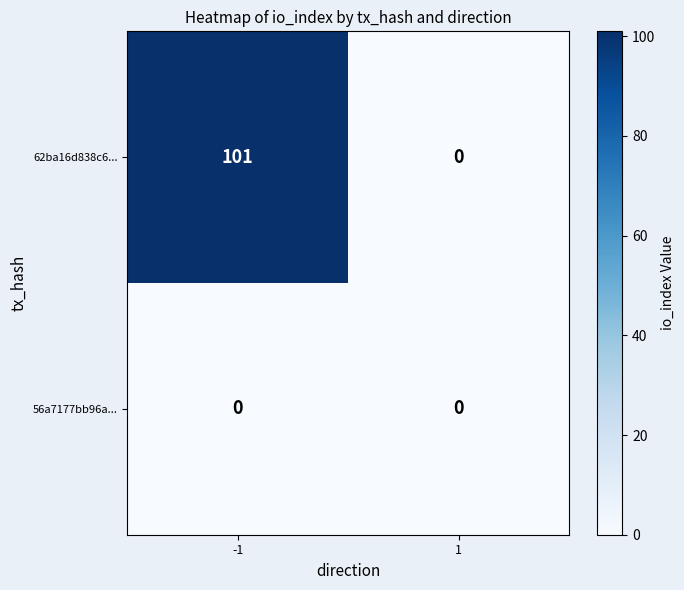

Rank the series at -1 from lowest to highest value.

56a7177bb96a..., 62ba16d838c6...